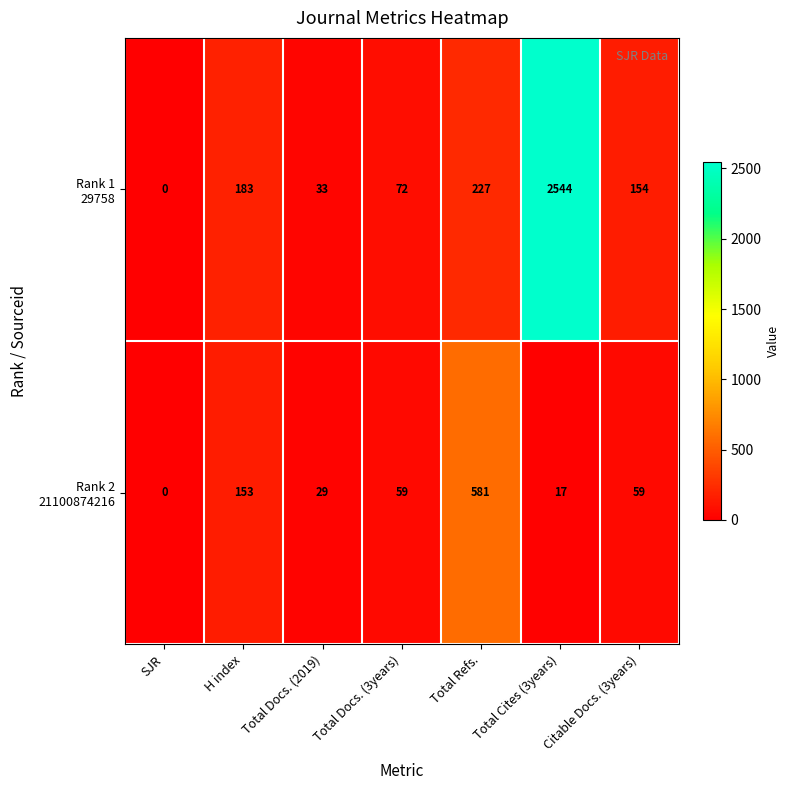

What is the total value across all series at H index?

336